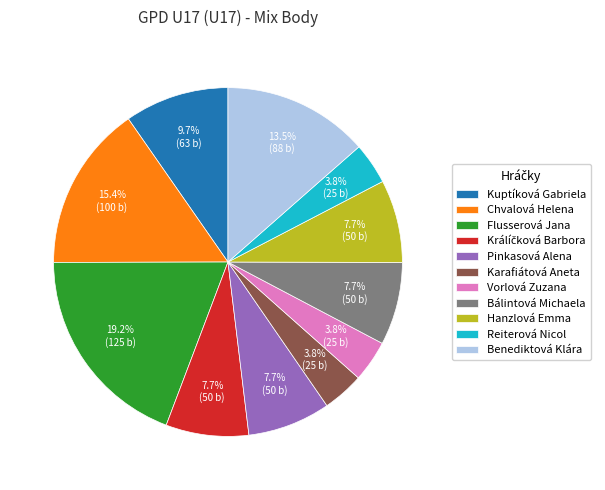

Which has a higher value, Bálintová Michaela or Vorlová Zuzana?

Bálintová Michaela